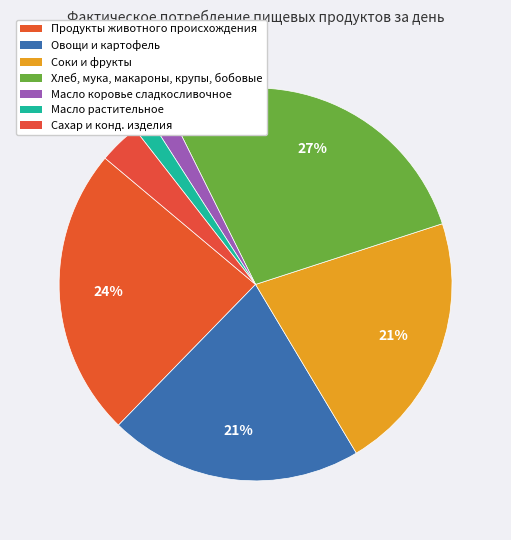

Count the number of slices in the pie.

7